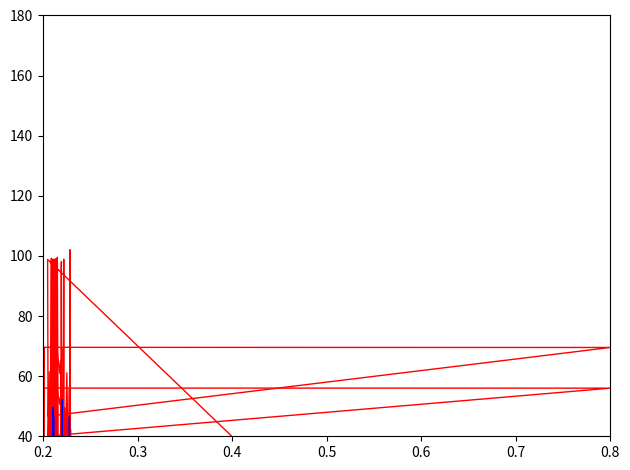

How many series are shown in this chart?

4